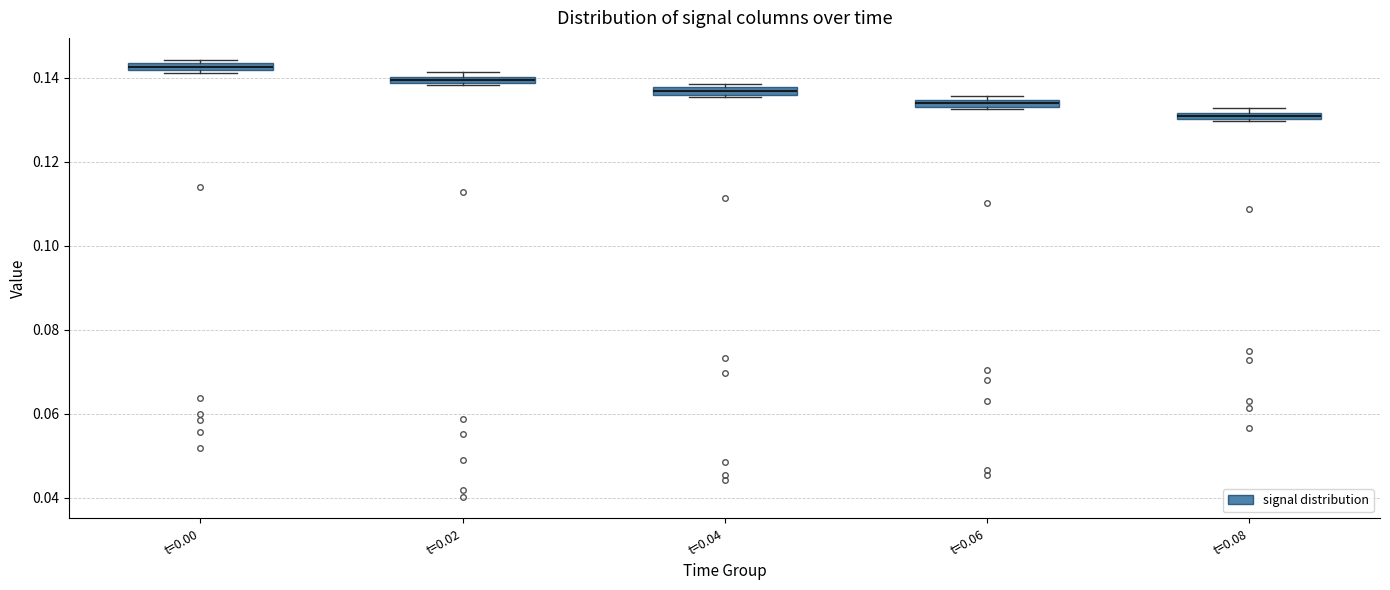

Which box has the lowest median line?

t=0.08